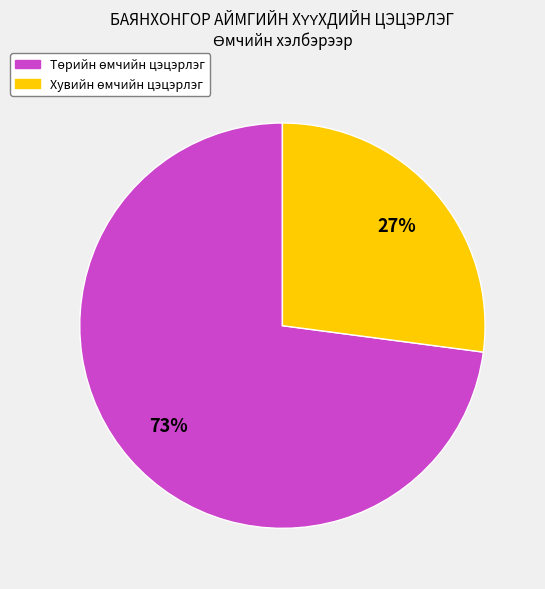

To the nearest percent, what is the average slice percentage?

50%